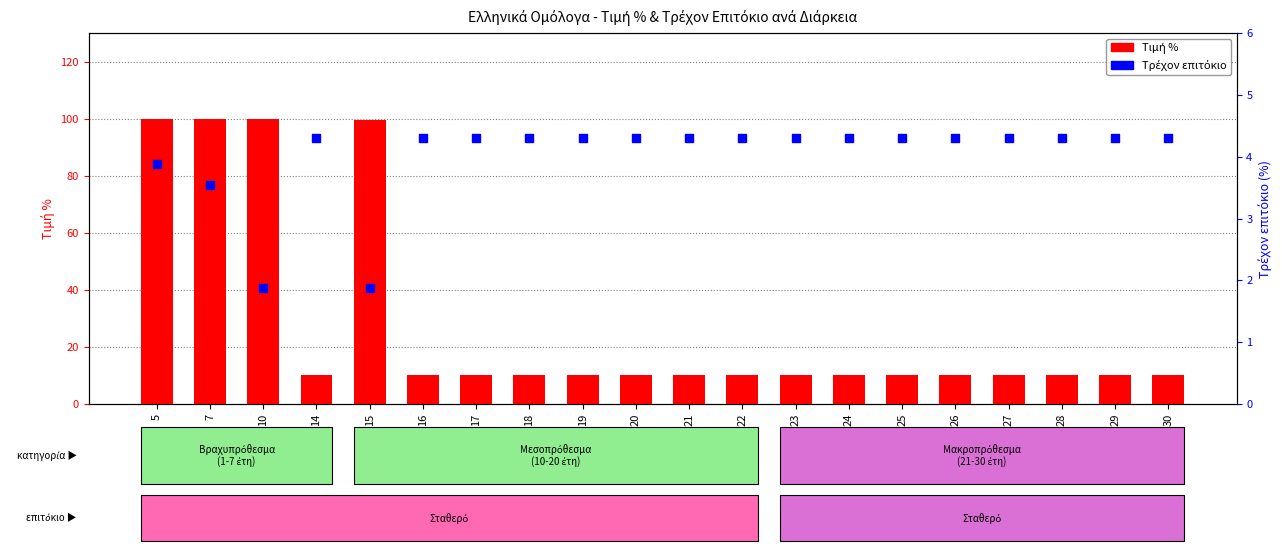

Which series contains the highest Y value?

Τιμή %